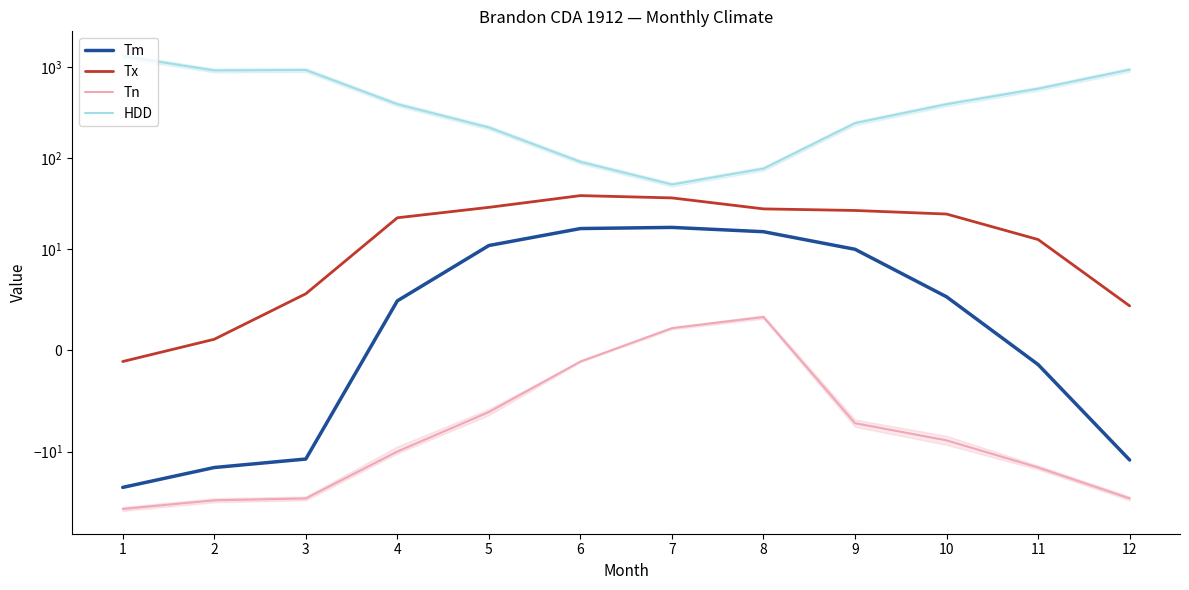

True or false: Tm and Tn cross at least once.

False